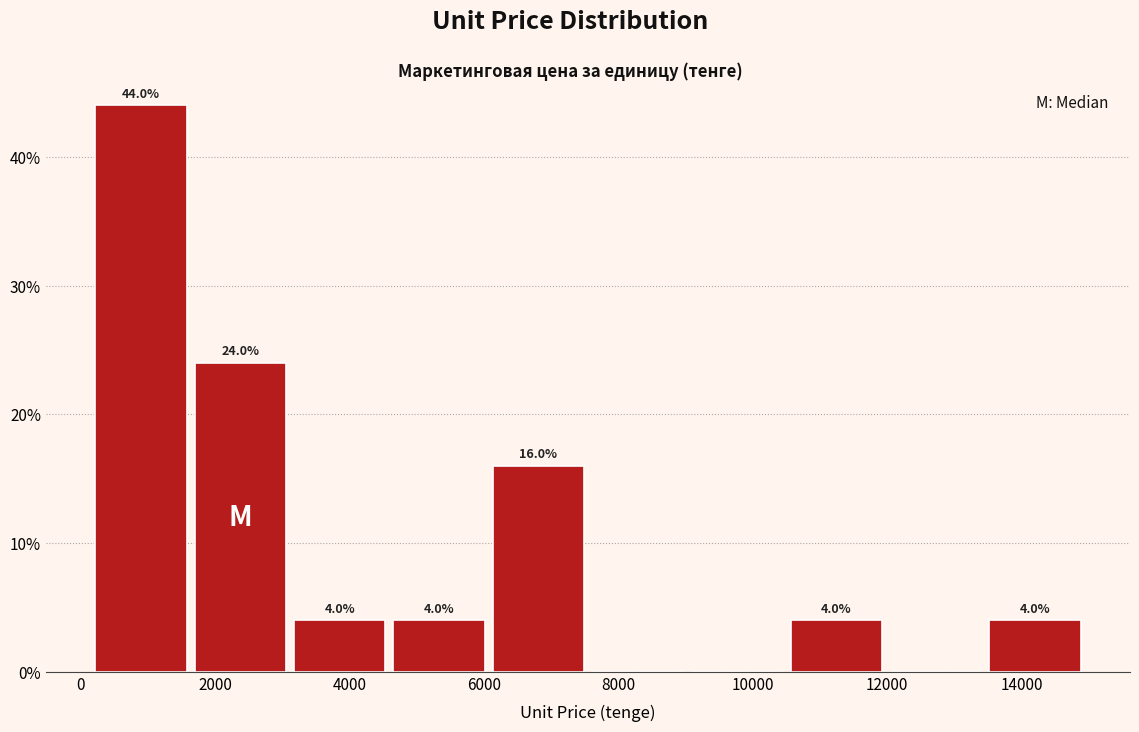

Over which range of the x-axis is the bar tallest?

200 to 1600